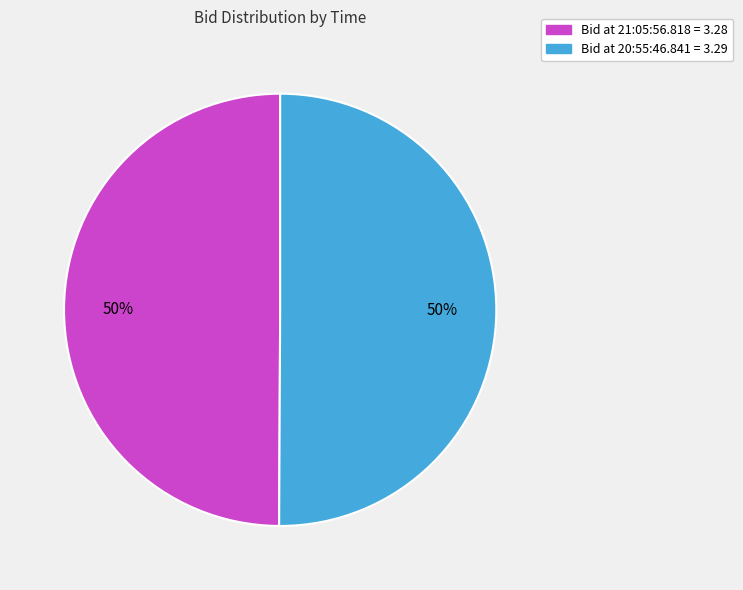

To the nearest percent, what is the average slice percentage?

50%